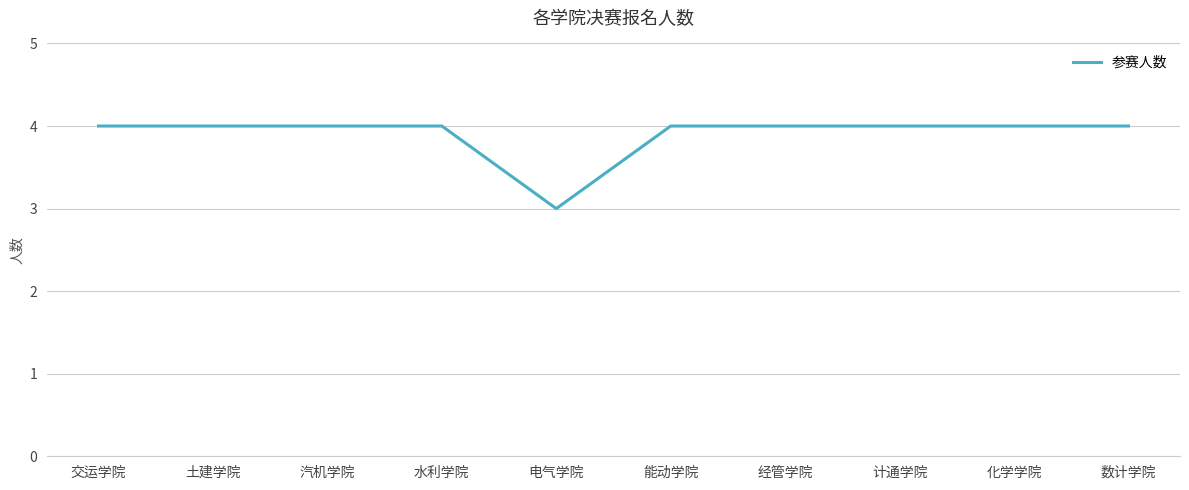

What value does the data have at 化学学院?

4